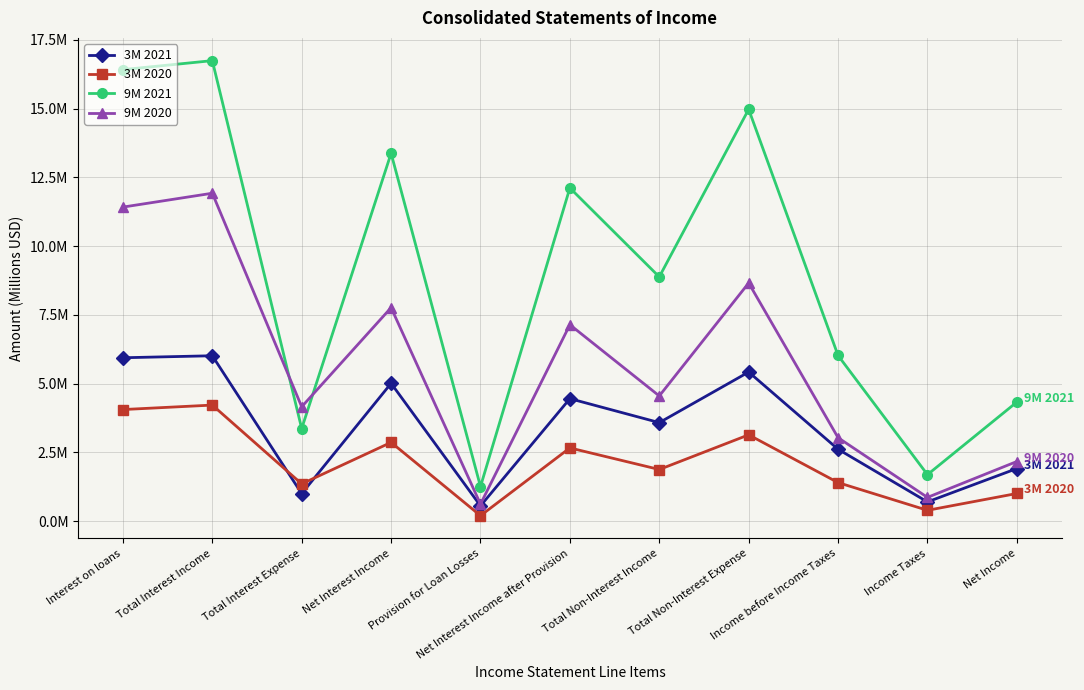

What position from the right is Net Interest Income after Provision?

6